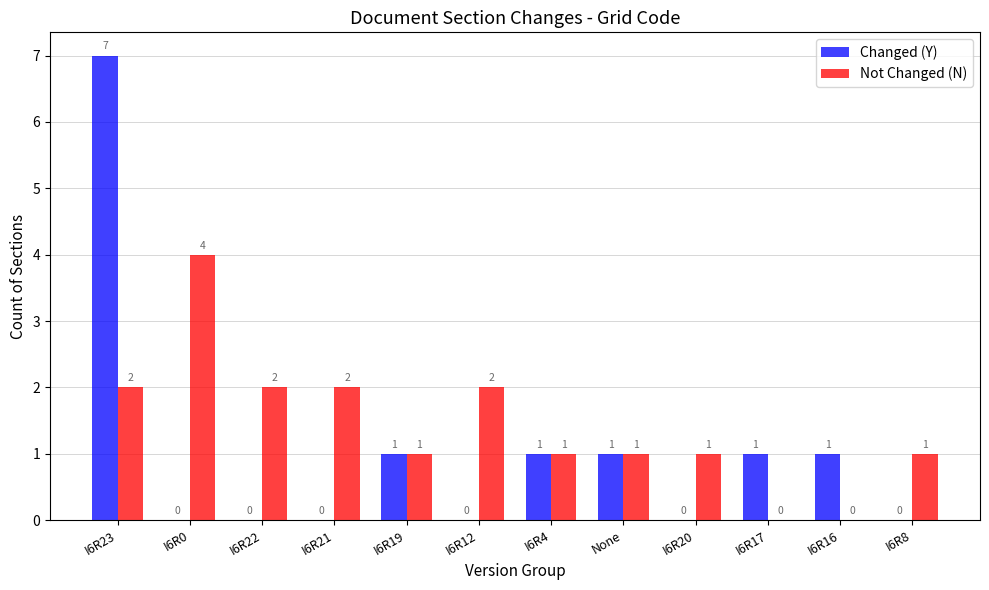

Between None and I6R16, which series saw the biggest shift?

Not Changed (N)